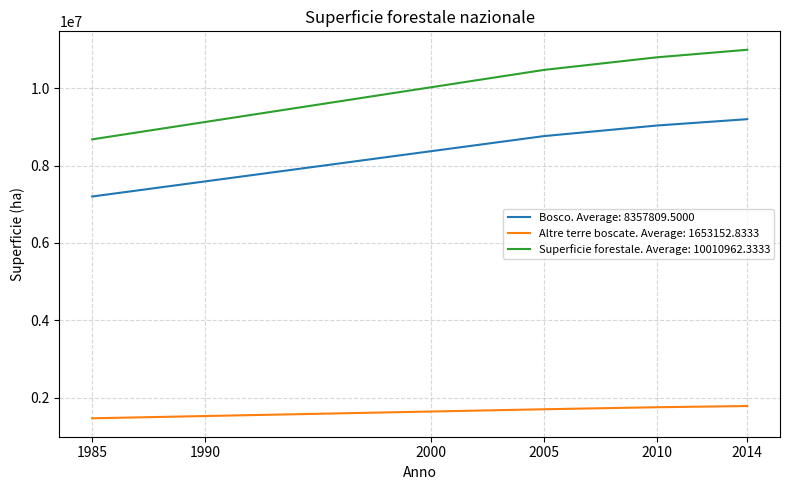

Which series changed the most between 1985 and 2010?

Superficie forestale. Average: 10010962.3333